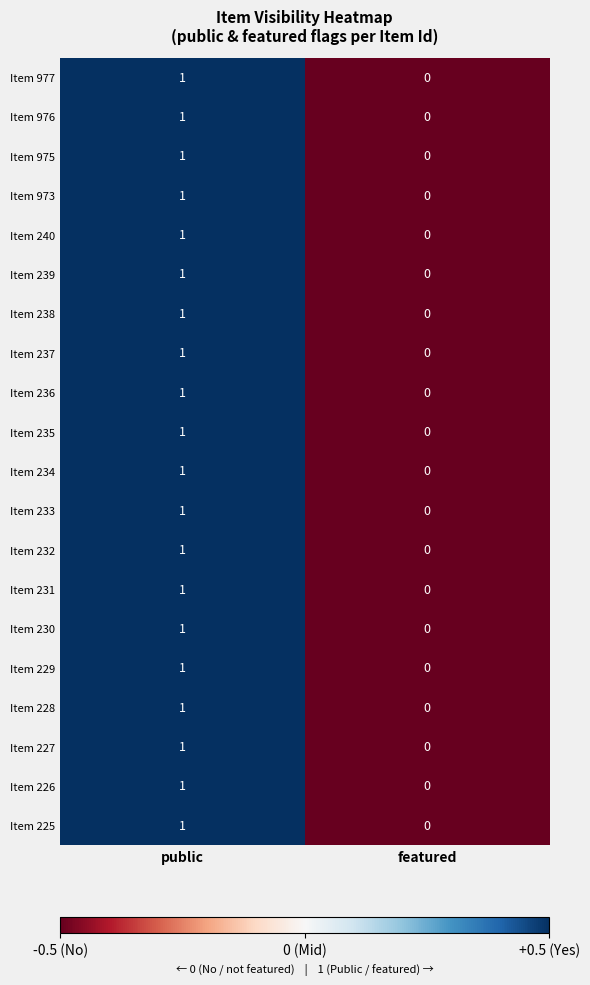

What is the total value across all series at public?

20